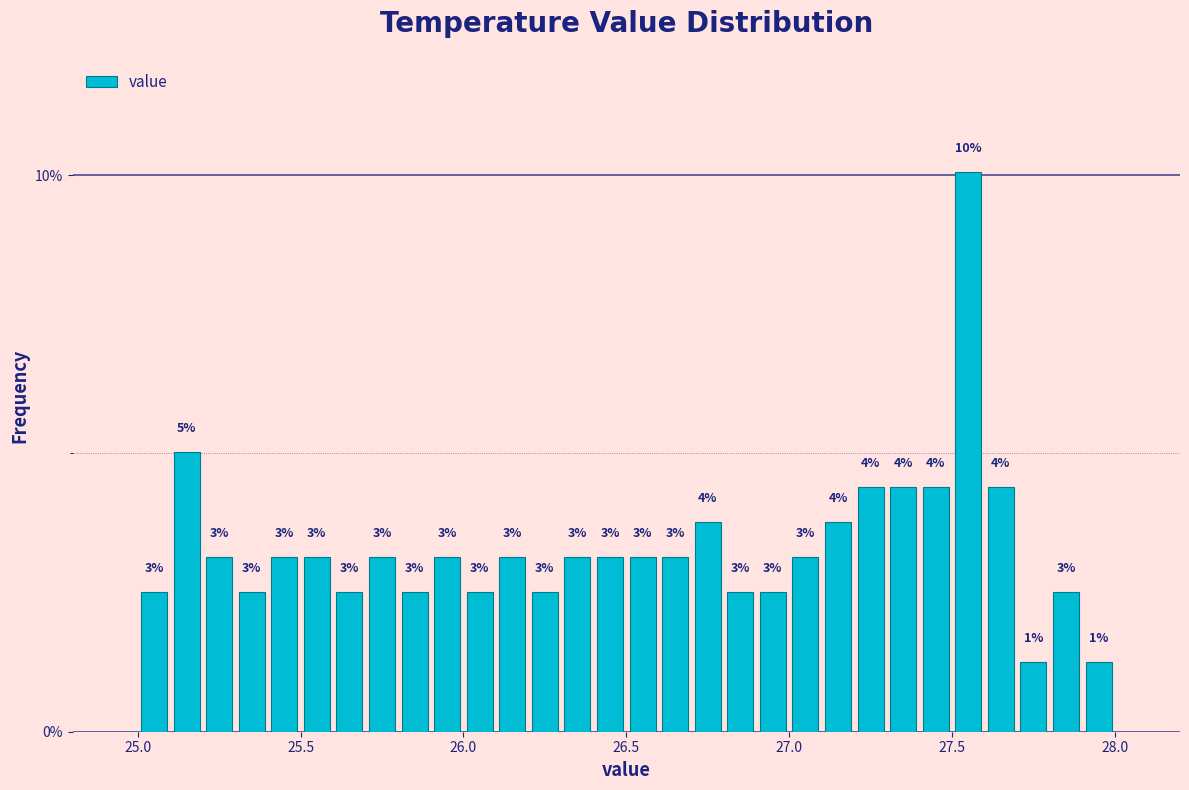

Around what value on the x-axis is the tallest bar? Give the approximate position of its centre, as read against the axis.

27.55